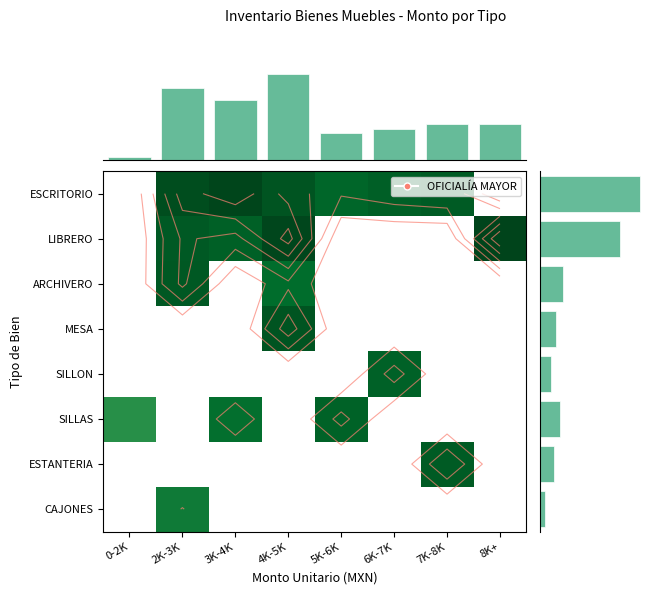

The value of ESCRITORIO at 8K+ is 0.0. True or false?

True